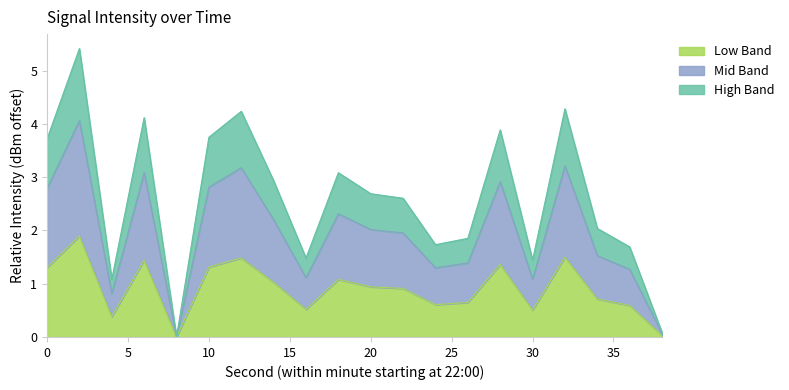

What is the difference between the maximum and second lowest values?

1.9